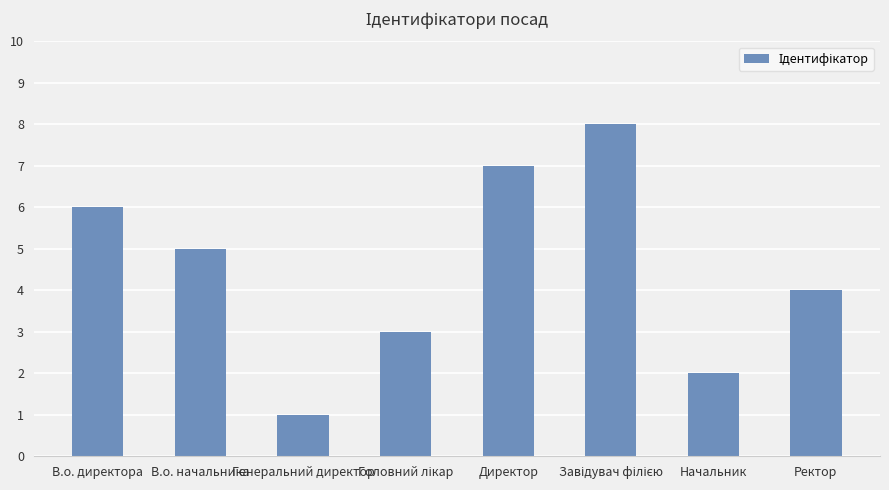

What is the maximum value shown in the chart?

8